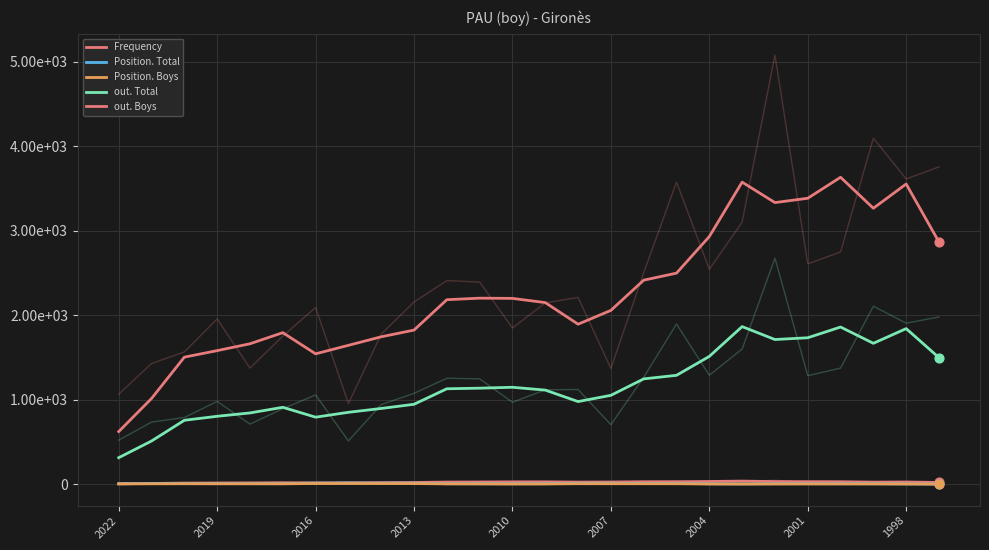

At how many categories does at least one series exceed 2683?

8